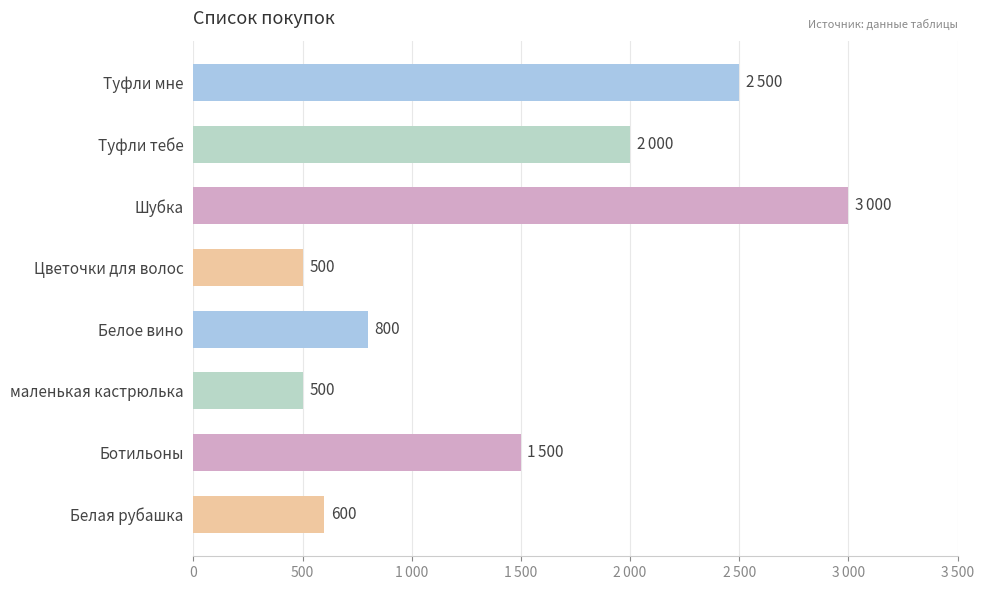

What is the sum of all values?

11400